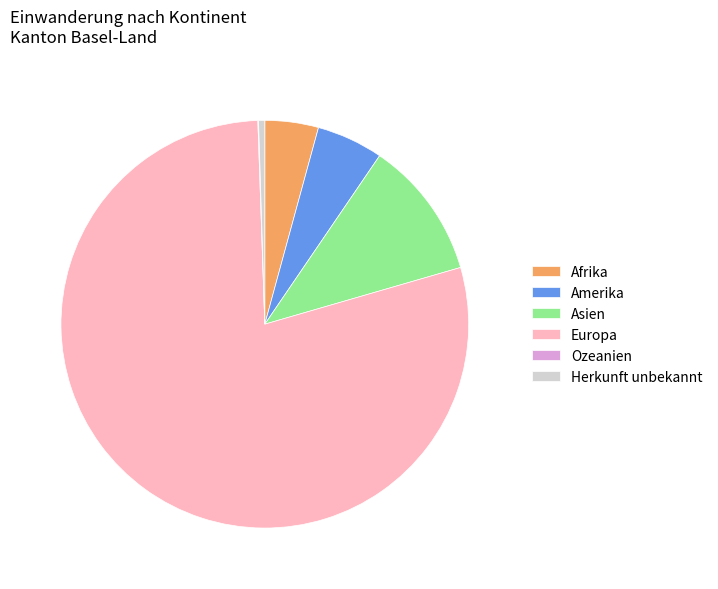

Which slice is the largest?

Europa